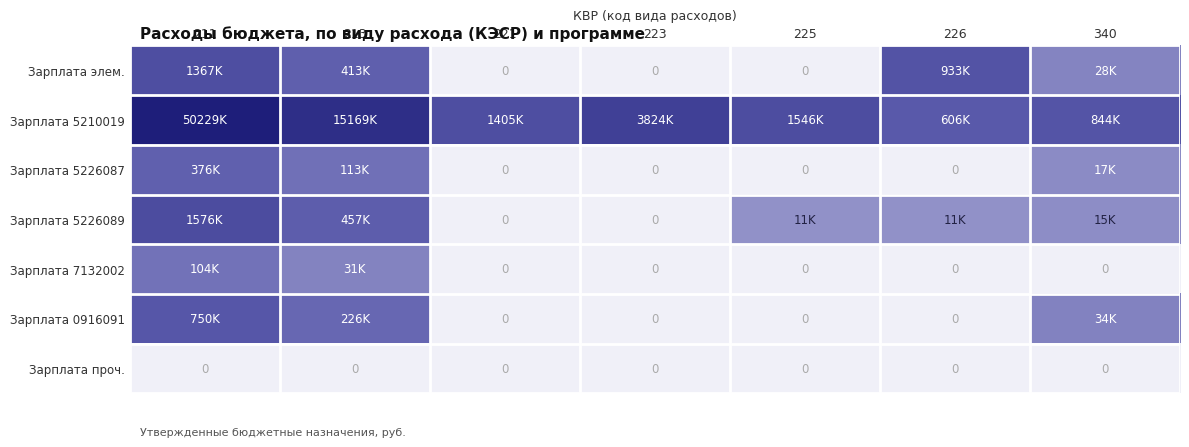

The Зарплата проч. series shows 0.0 at 223. True or false?

True